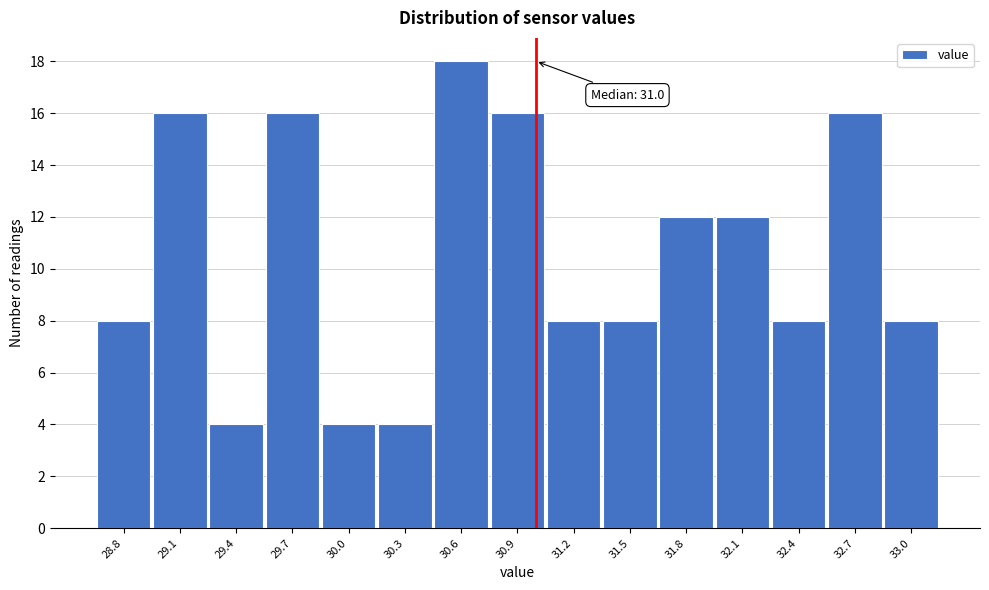

Over which range of the x-axis is the bar tallest?

30.45 to 30.75